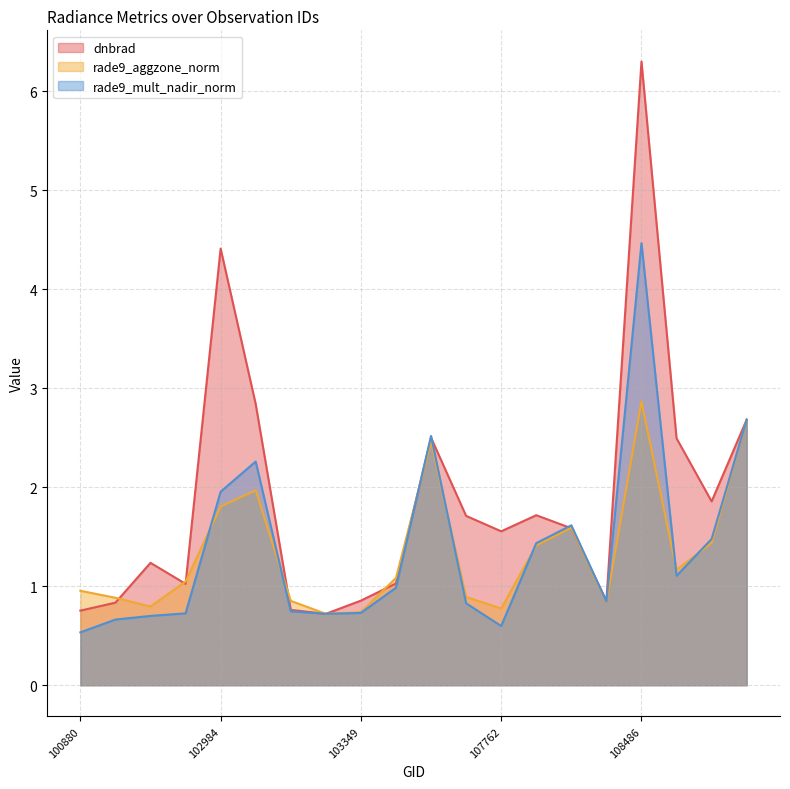

Where is rade9_aggzone_norm nearest to the value 1?

100880